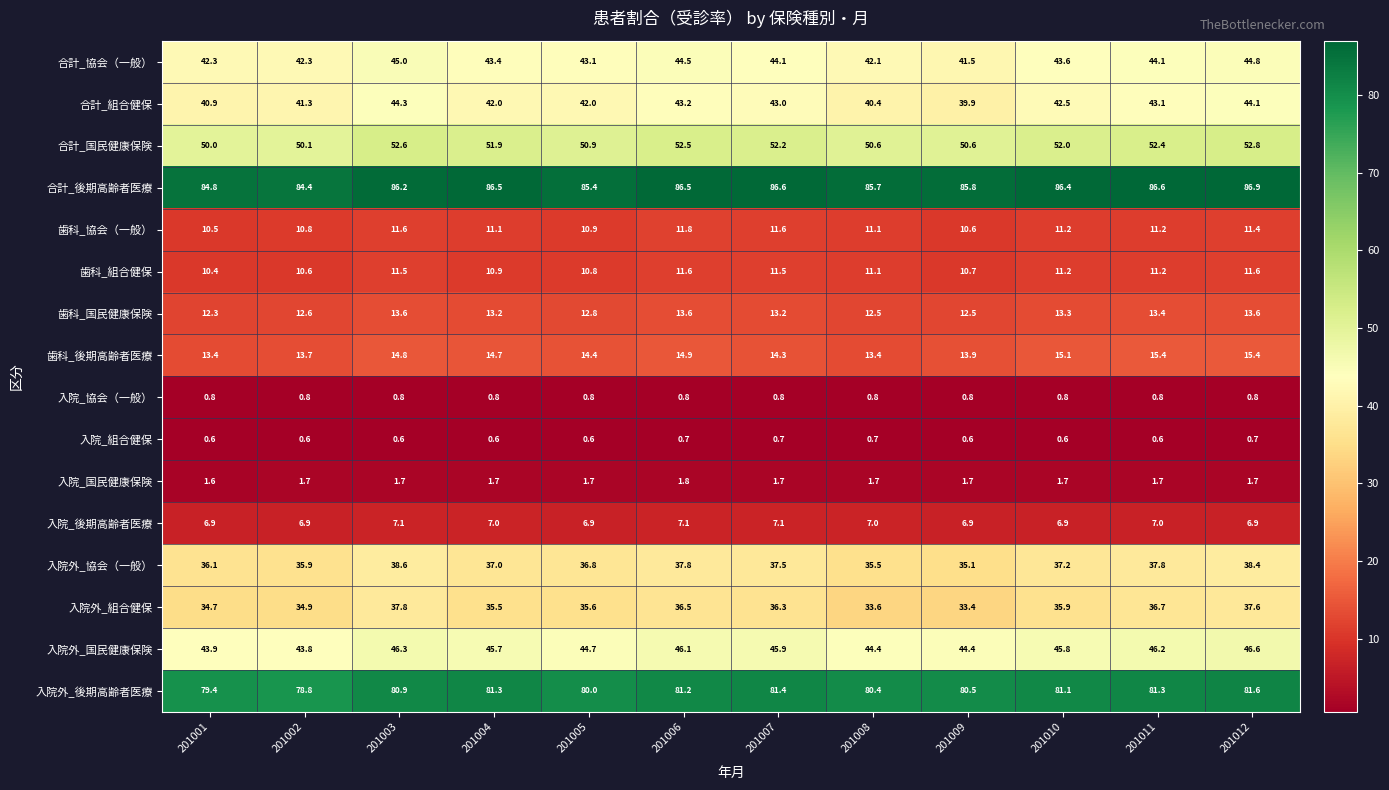

At which label does 入院_国民健康保険 reach its minimum?

201001